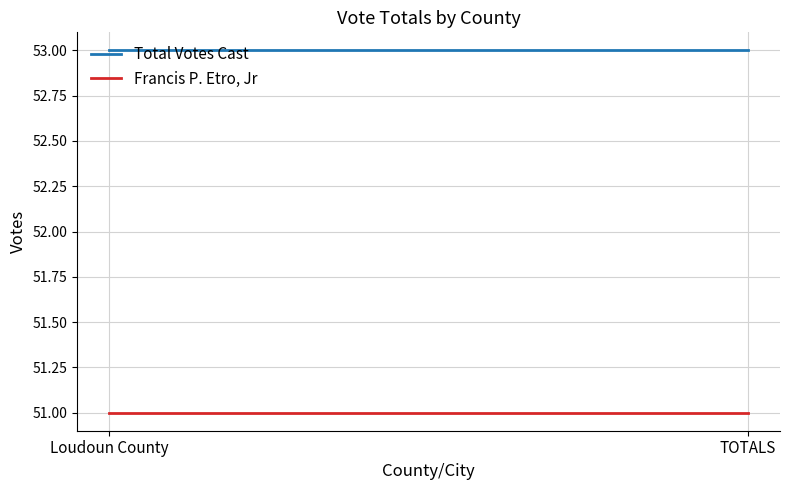

How many lines are shown in the chart?

2